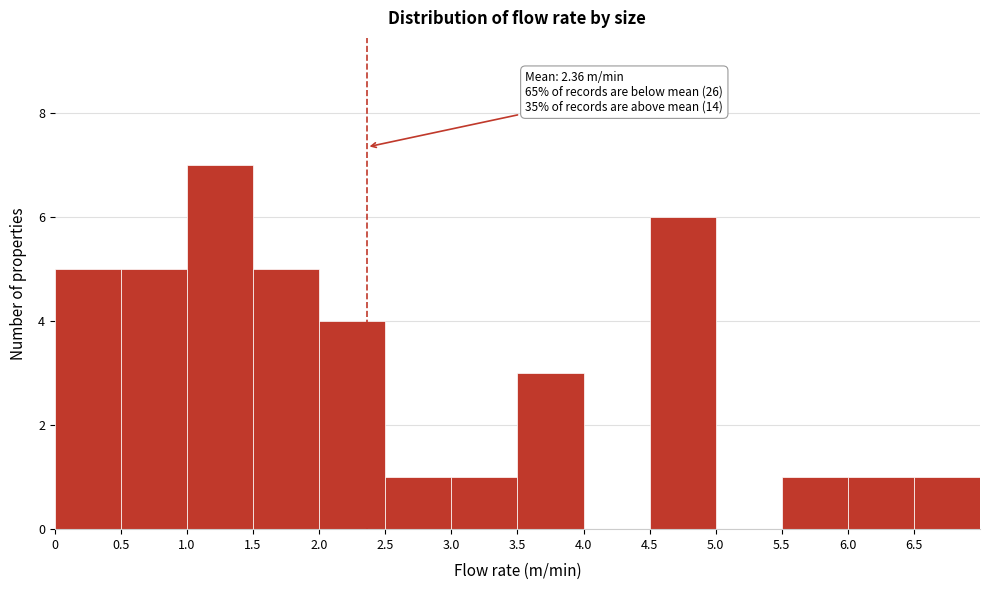

Over which range of the x-axis is the bar tallest?

1.0 to 1.5